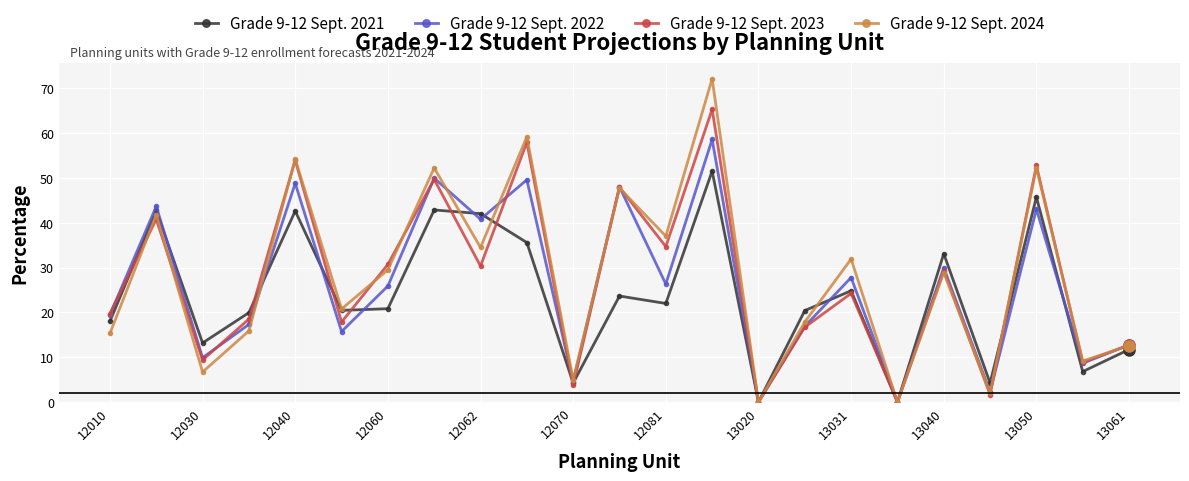

What is the maximum value shown in the chart?

72.1